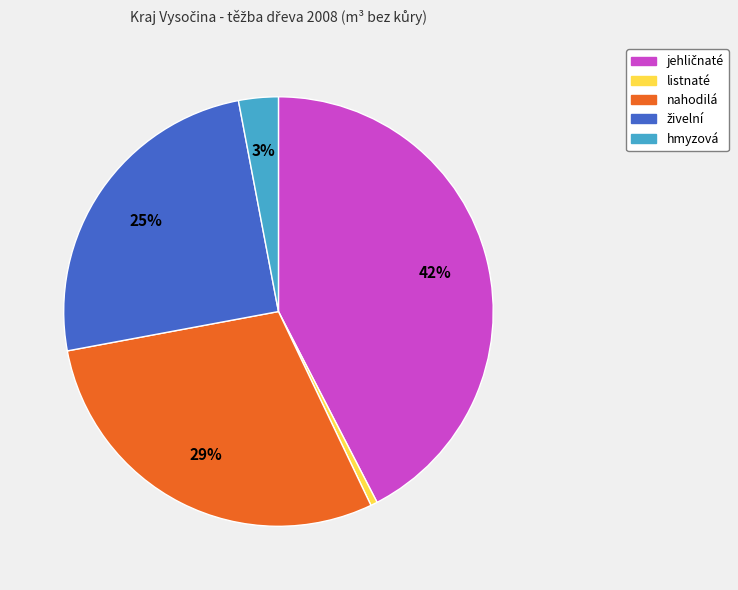

To the nearest percent, what is the average slice percentage?

20%